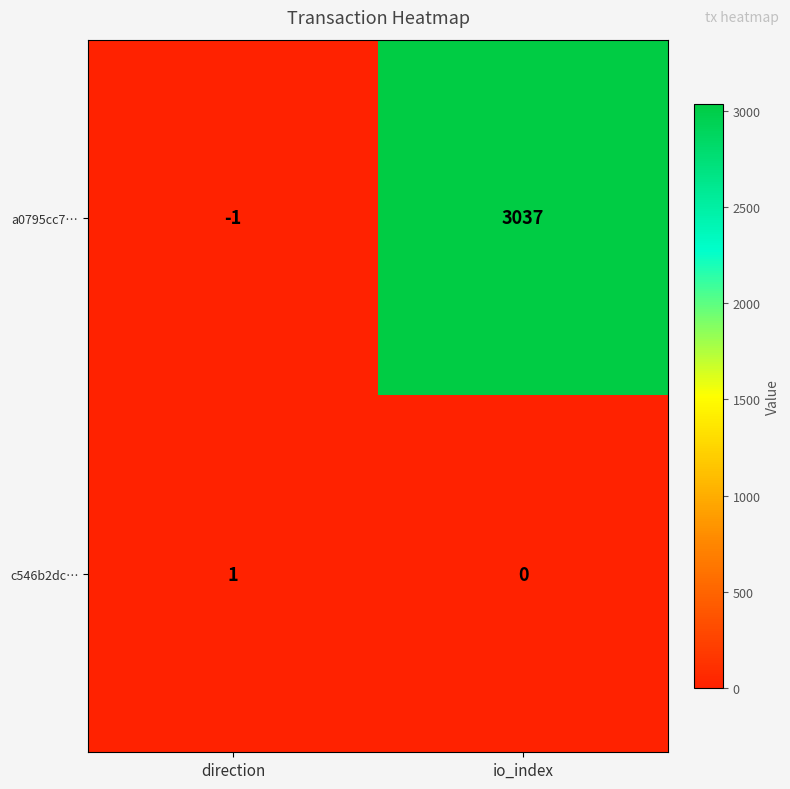

At how many categories does at least one series exceed 1485?

1